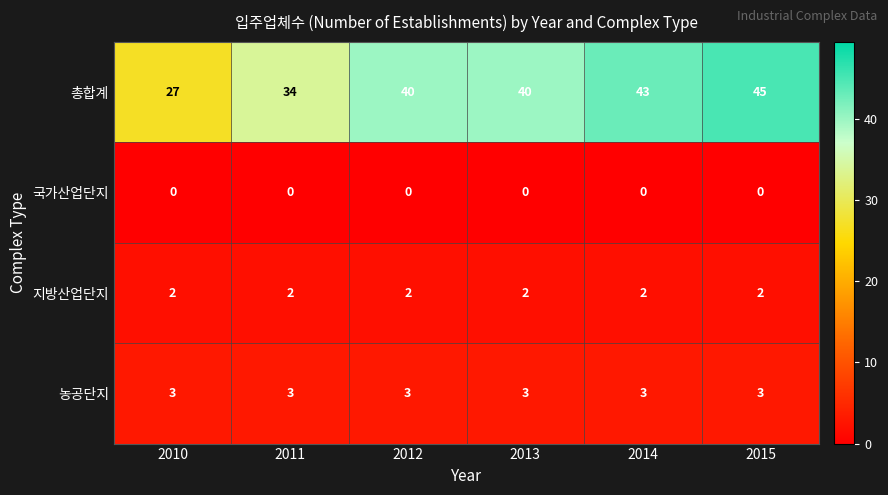

Which series has the largest range (max minus min)?

총합계